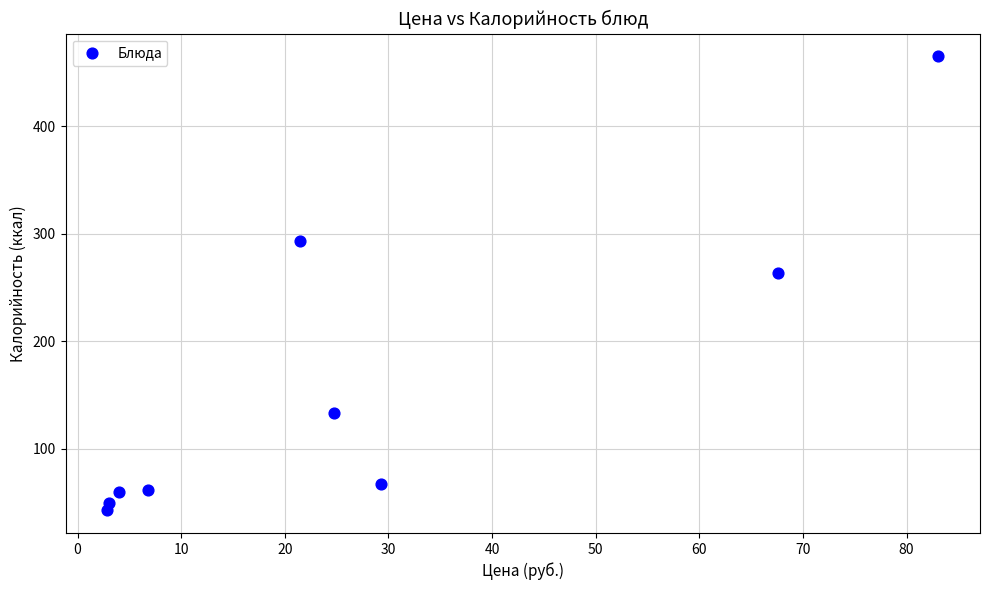

What is the average Y value?

160